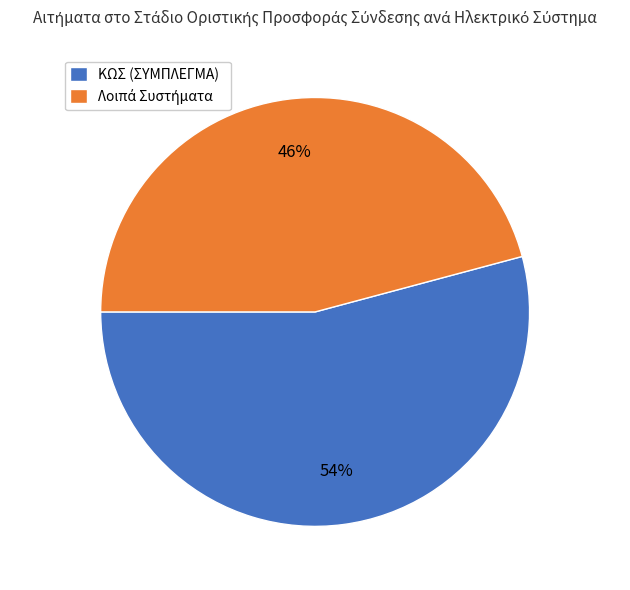

Which slice is the largest?

ΚΩΣ (ΣΥΜΠΛΕΓΜΑ)